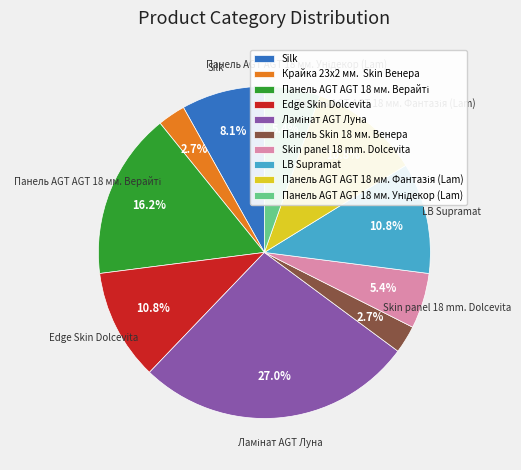

Do Skin panel 18 mm. Dolcevita and LB Supramat together represent more than half of the pie?

No